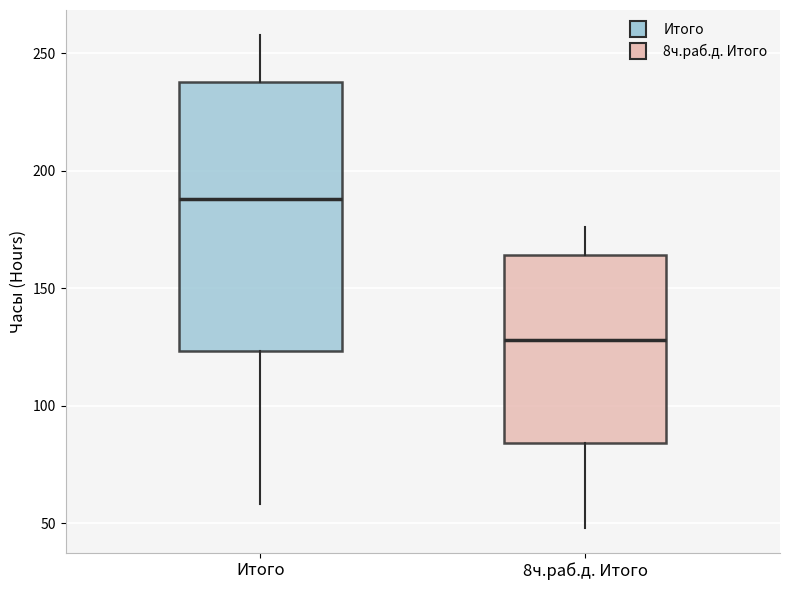

Reading left to right, transcribe this box plot: for each box, give where its median line is, the range the box spans, and where its two whiskers end, as read against the y-axis. The values are not printed on the chart, so give them approximately, as read against the axis.

Итого: median 190, box 125 to 240, whiskers 60 to 260
8ч.раб.д. Итого: median 130, box 85 to 165, whiskers 50 to 175